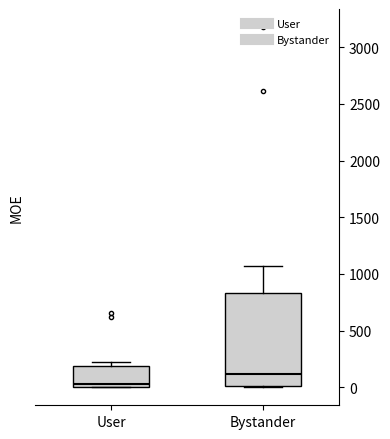

Reading left to right, transcribe this box plot: for each box, give where its median line is, the range the box spans, and where its two whiskers end, as read against the y-axis. The values are not printed on the chart, so give them approximately, as read against the axis.

User: median 50, box 0 to 200, whiskers 0 to 200 (just above the box's upper edge)
Bystander: median 100, box 0 to 850, whiskers 0 to 1050